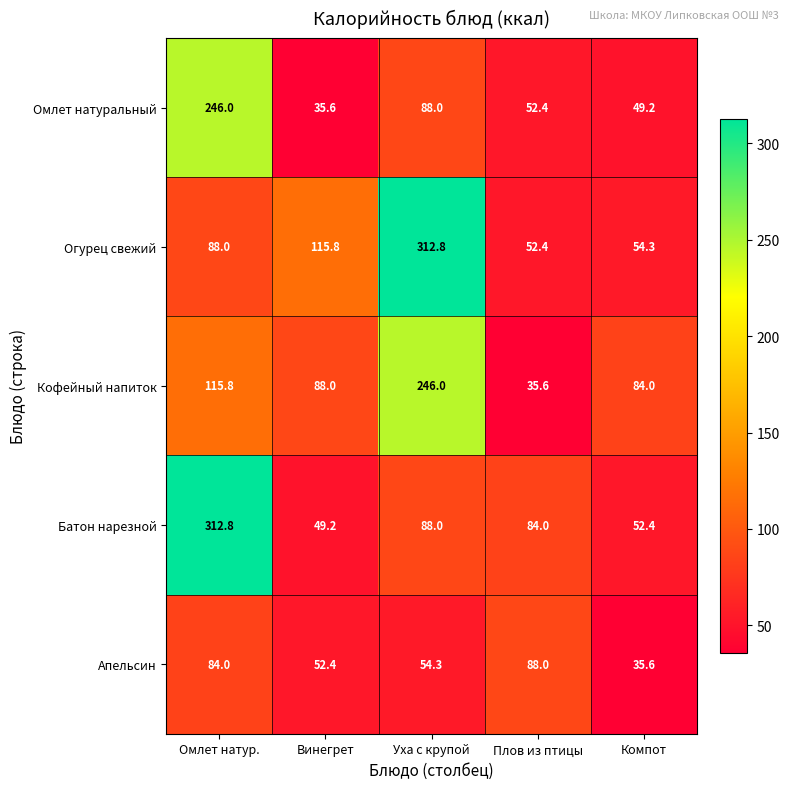

How many data points does each series have?

5